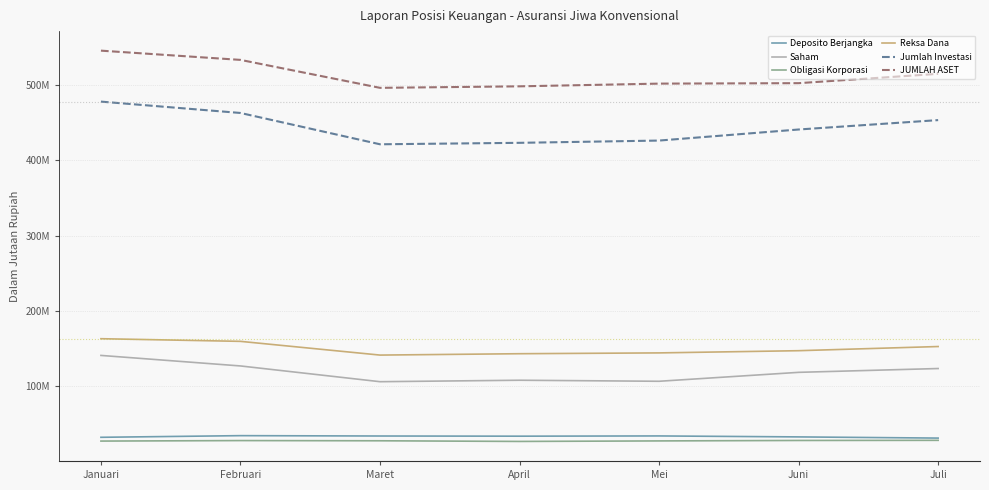

What is the spread (max minus min) of values at Februari?

505353735.6